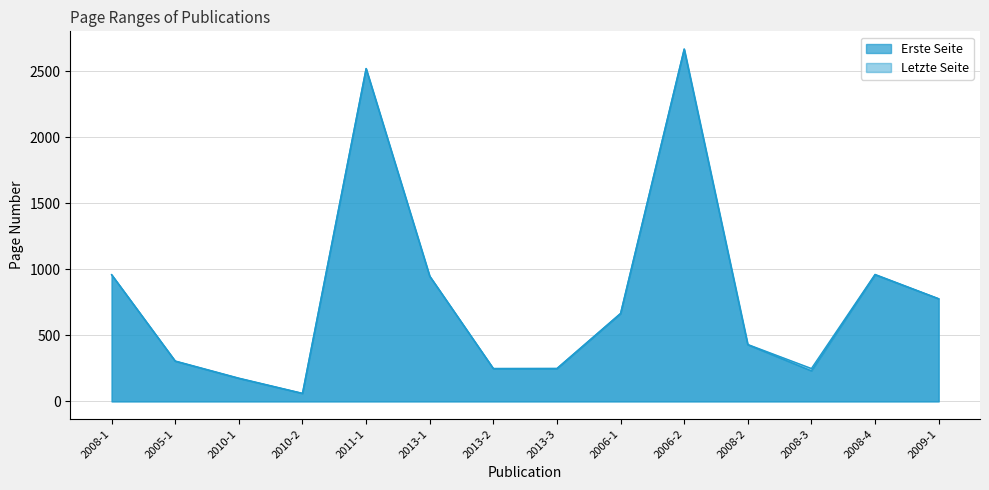

What are all the series names shown in the legend?

Erste Seite, Letzte Seite